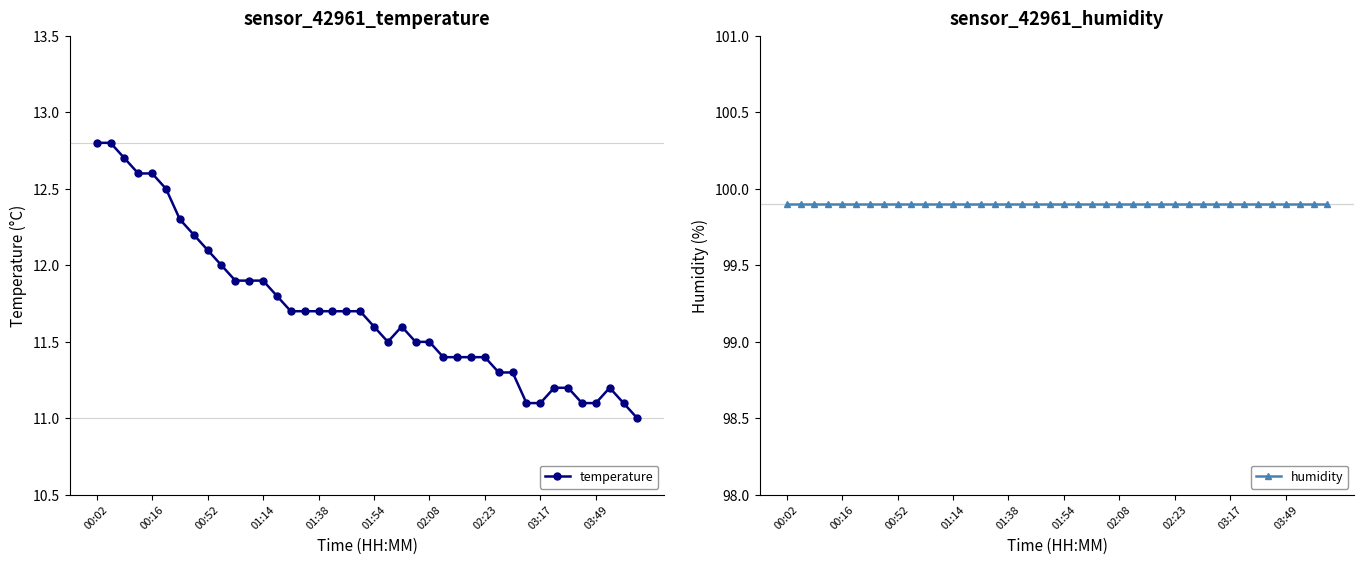

Which category has the lowest value in the humidity series?

00:02